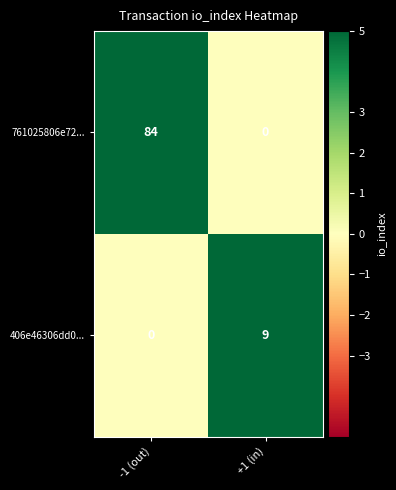

What is the maximum value for 761025806e72...?

84